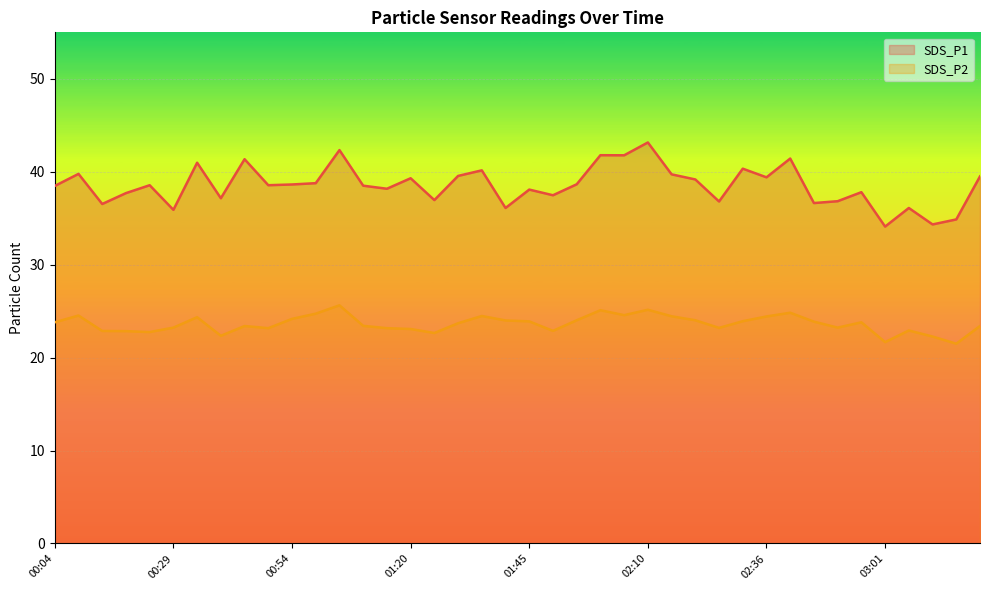

How many lines are shown in the chart?

2